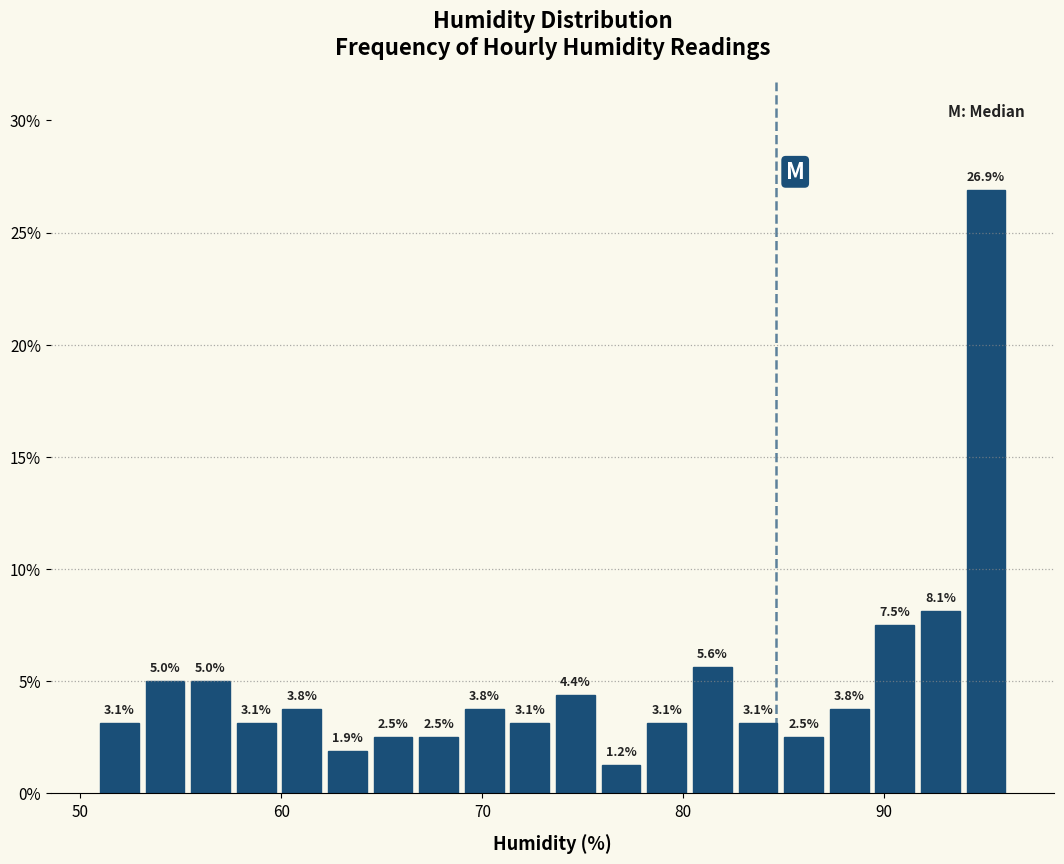

Around what value on the x-axis is the tallest bar? Give the approximate position of its centre, as read against the axis.

95